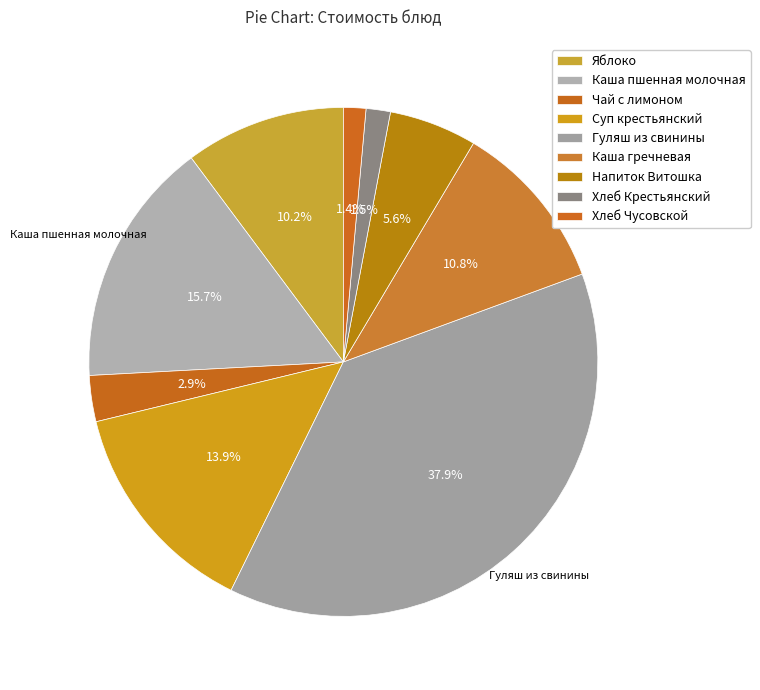

What is the largest slice in the pie chart?

Гуляш из свинины